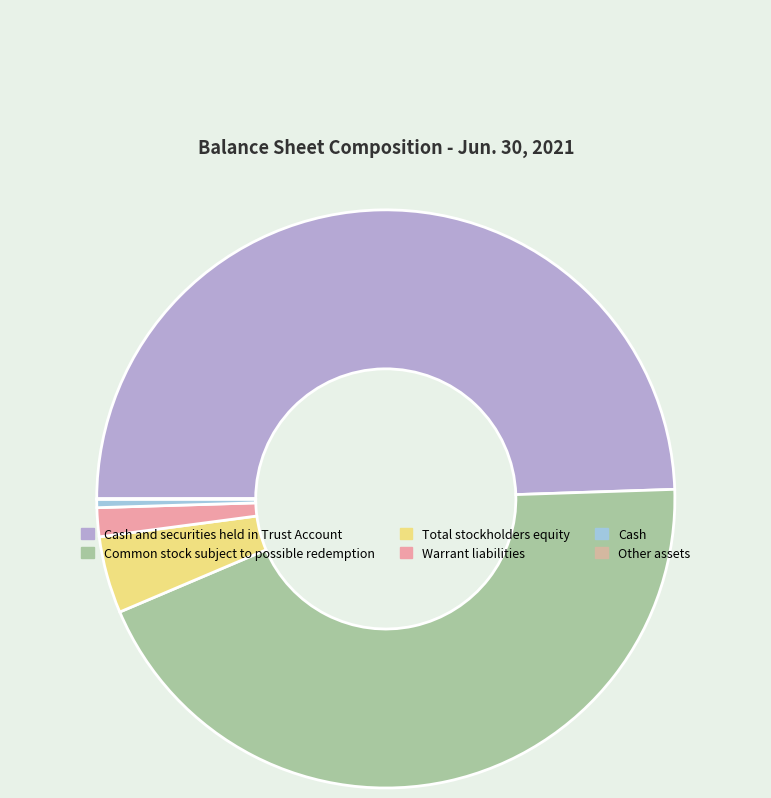

True or false: Total stockholders equity accounts for 4% of the total.

True